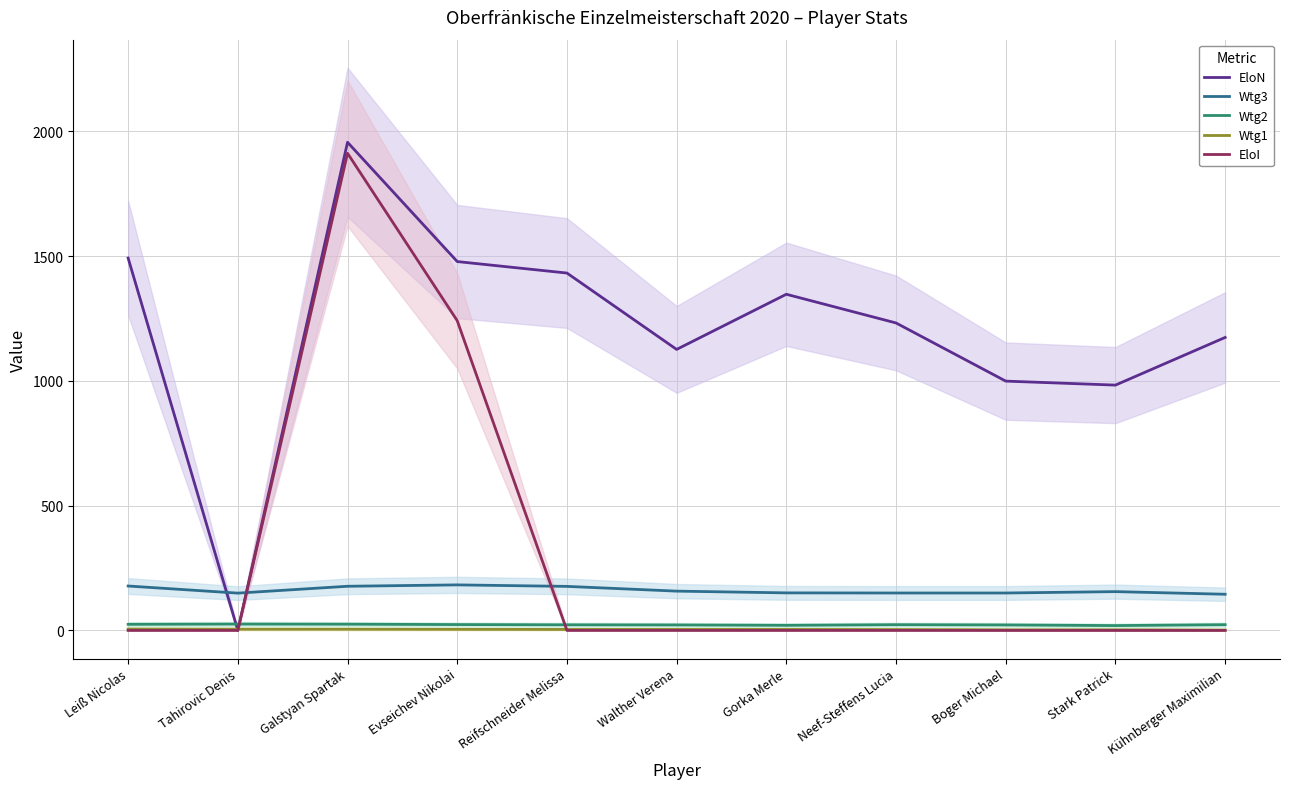

Rank the series at Stark Patrick from highest to lowest value.

EloN, Wtg3, Wtg2, Wtg1, EloI